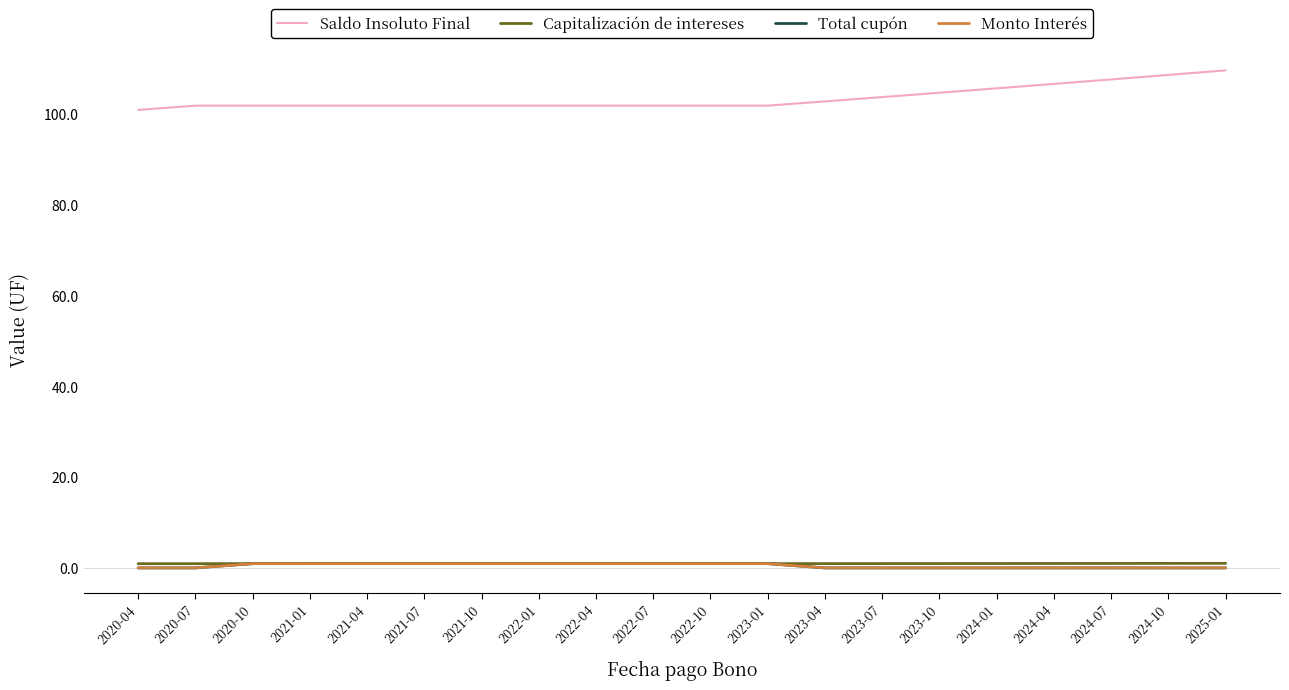

Is this an area chart (filled region under the line)?

No